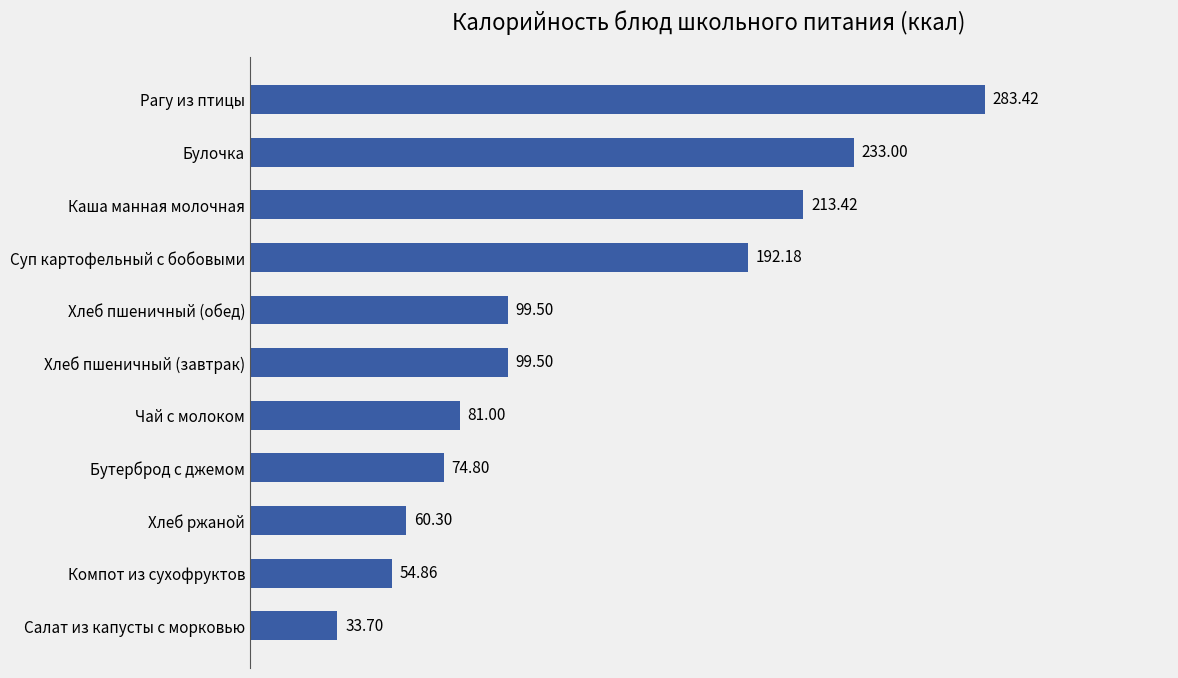

At which label is the value closest to 158?

Суп картофельный с бобовыми